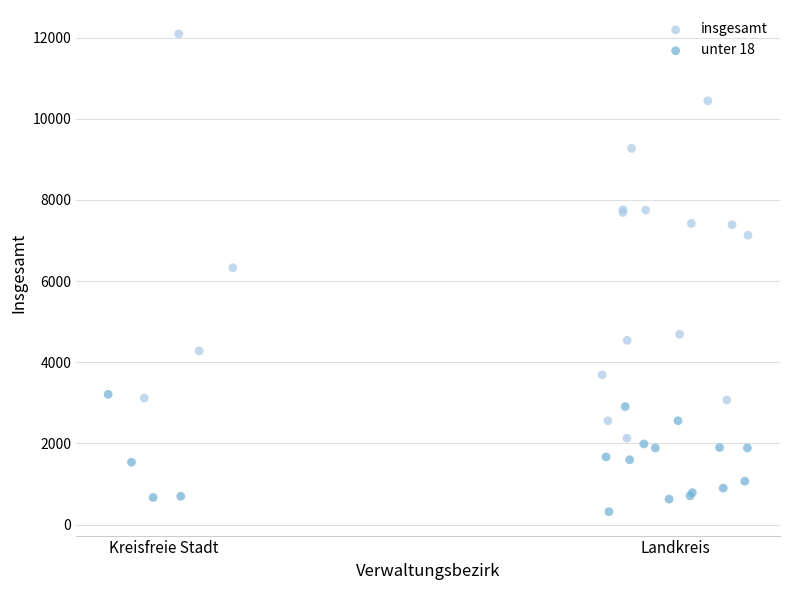

Which series has the widest spread of Y values?

insgesamt